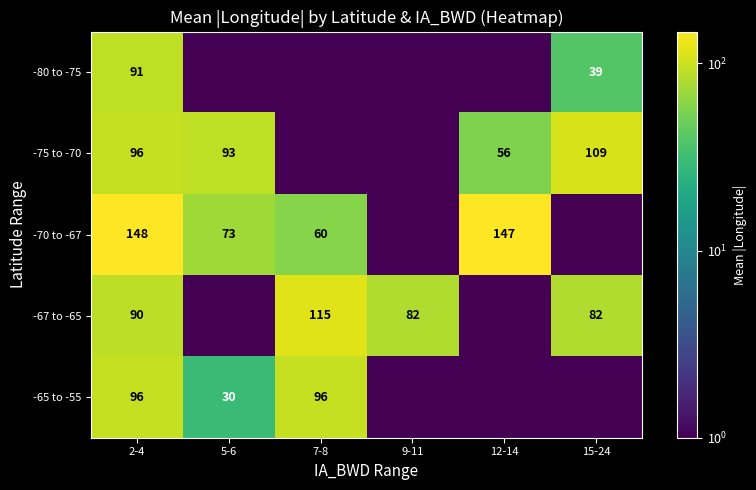

What is the sum of the -67 to -65 values at 9-11 and 15-24?

164.0